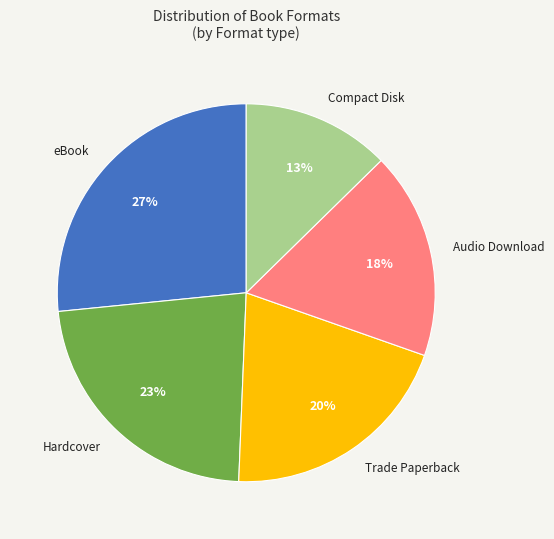

Is it true that Hardcover is 13% of the pie?

False